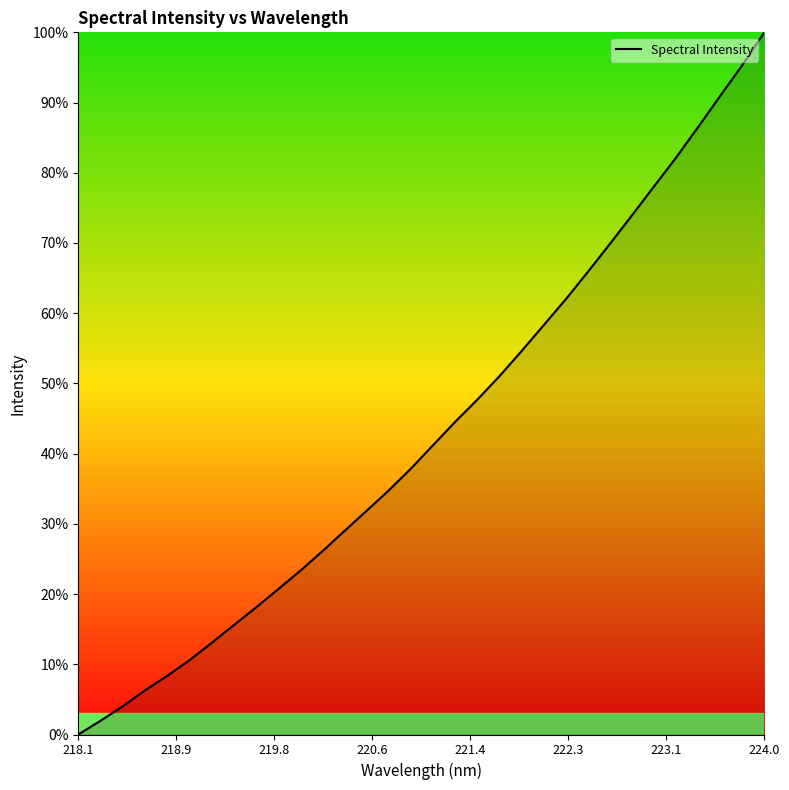

What is the difference between the maximum and minimum values?

100.0